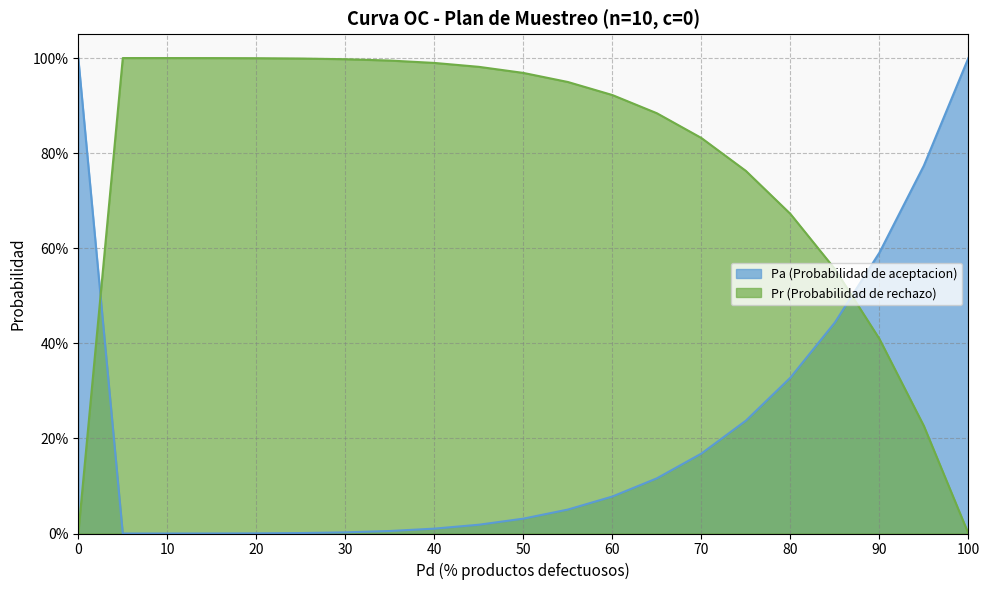

True or false: Pa (Probabilidad de aceptacion) has more than 0 interior local peaks.

True